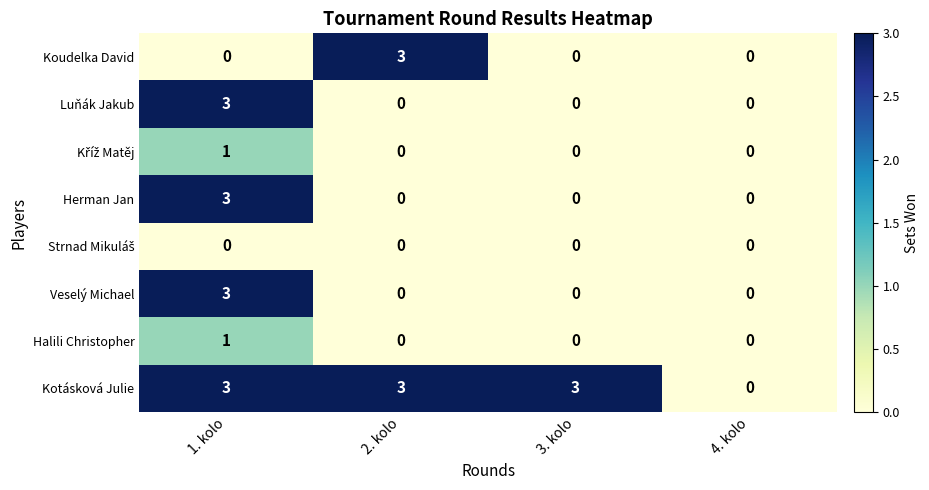

What is the difference between the maximum and minimum values in the Kotásková Julie series?

3